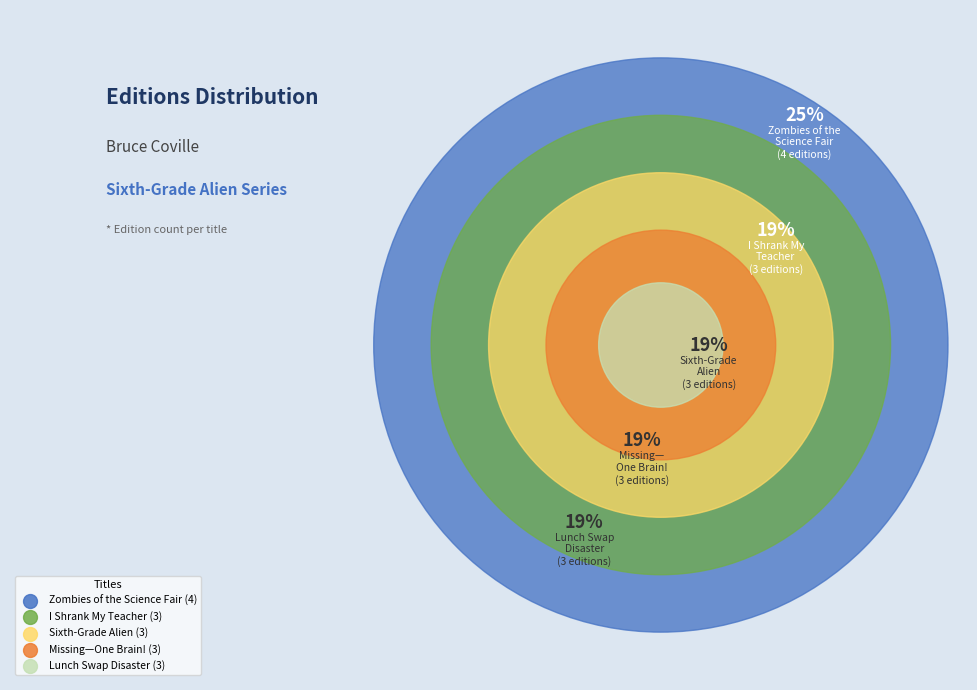

Is there any slice that represents more than half of the pie?

No